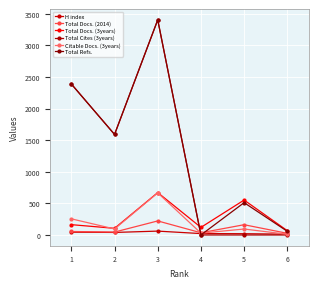

Is it true that Total Cites (3years) equals 1590 at 2?

True